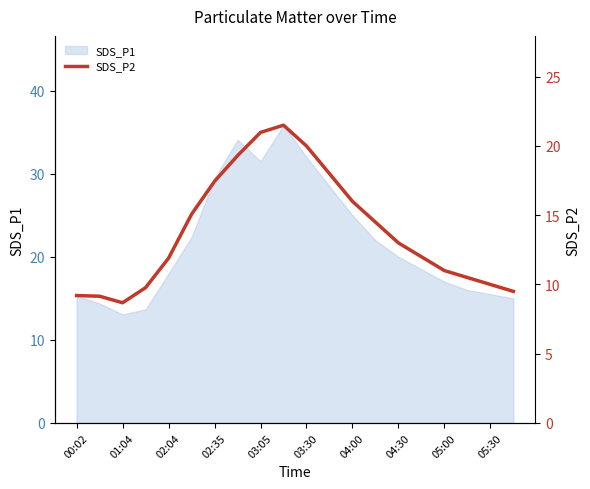

What is the value of the 13th point from the left?

16.0